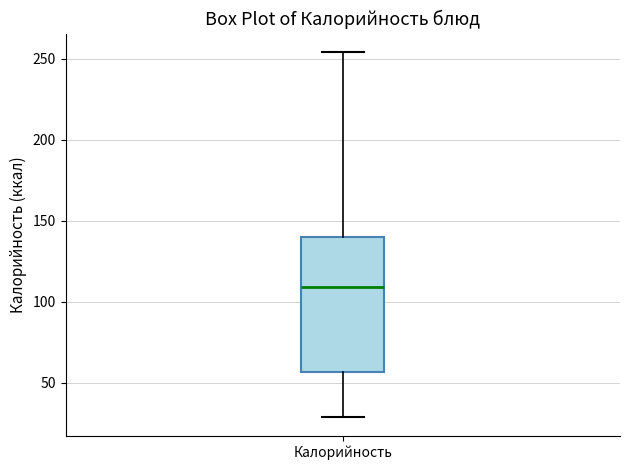

Transcribe this box plot: give where the median line is, the range the box spans, and where the two whiskers end, as read against the y-axis. The values are not printed on the chart, so give them approximately, as read against the axis.

median 110, box 55 to 140, whiskers 30 to 255